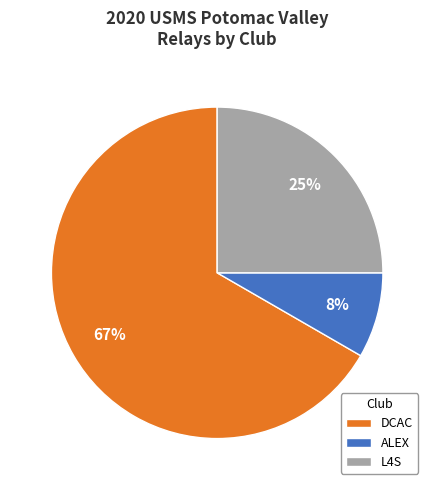

To the nearest percent, what is the average slice percentage?

33%